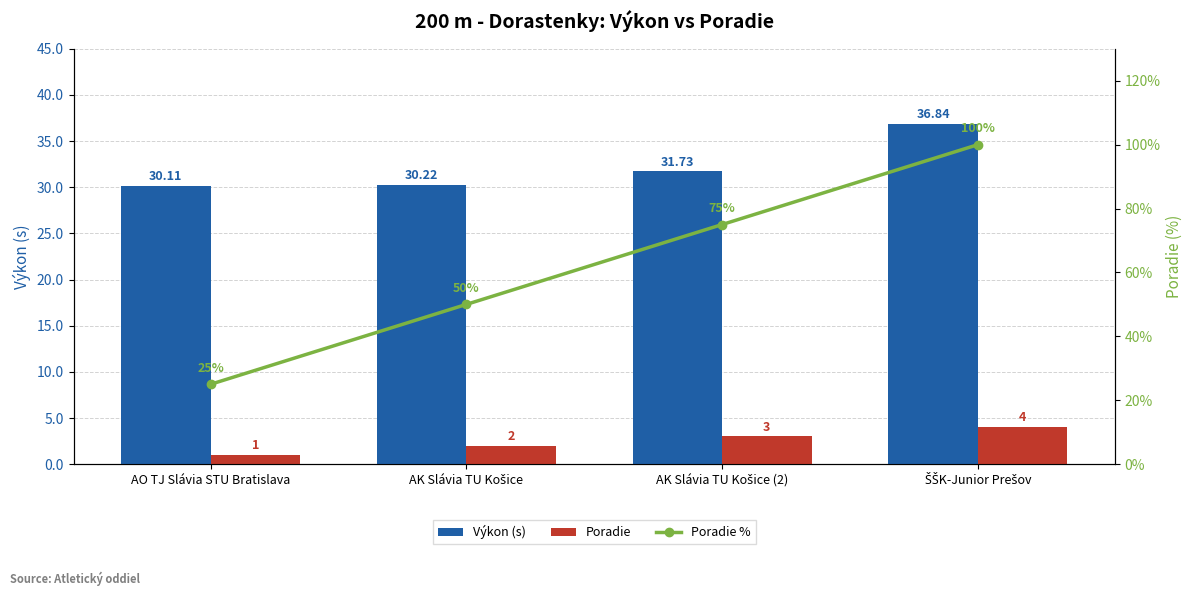

Where does the Poradie series first go above 3?

ŠŠK-Junior Prešov